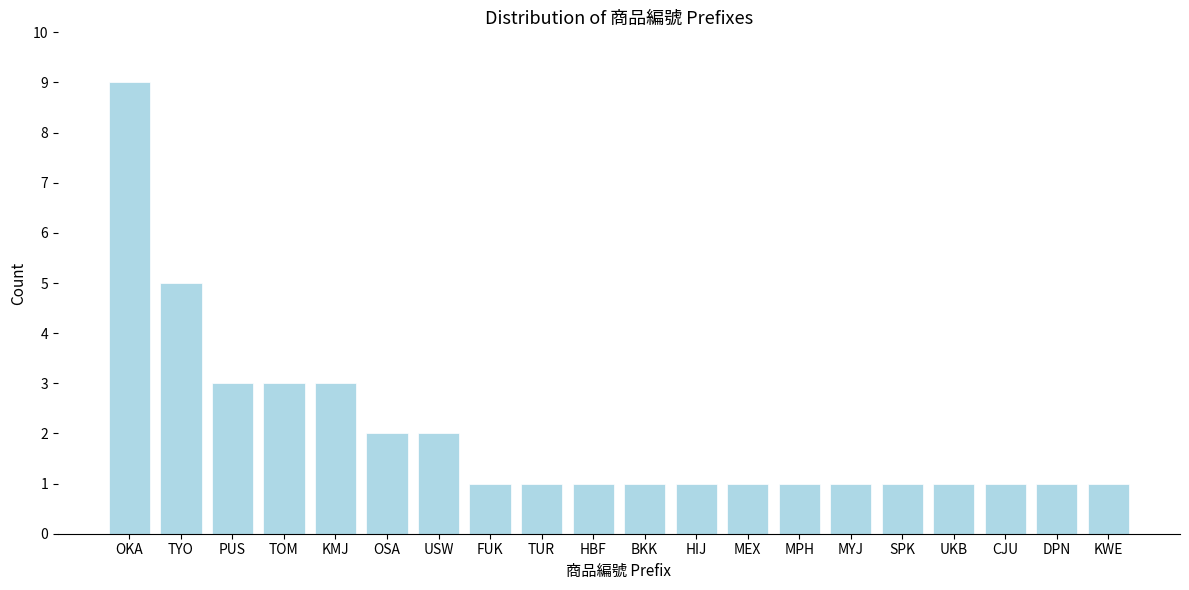

Reading left to right, what are all the values shown in this chart?

OKA=9	TYO=5	PUS=3	TOM=3	KMJ=3	OSA=2	USW=2	FUK=1	TUR=1	HBF=1	BKK=1	HIJ=1	MEX=1	MPH=1	MYJ=1	SPK=1	UKB=1	CJU=1	DPN=1	KWE=1